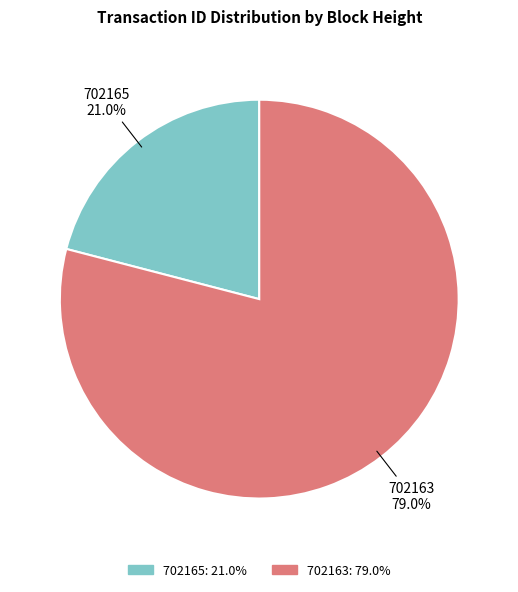

What is the largest slice in the pie chart?

702163